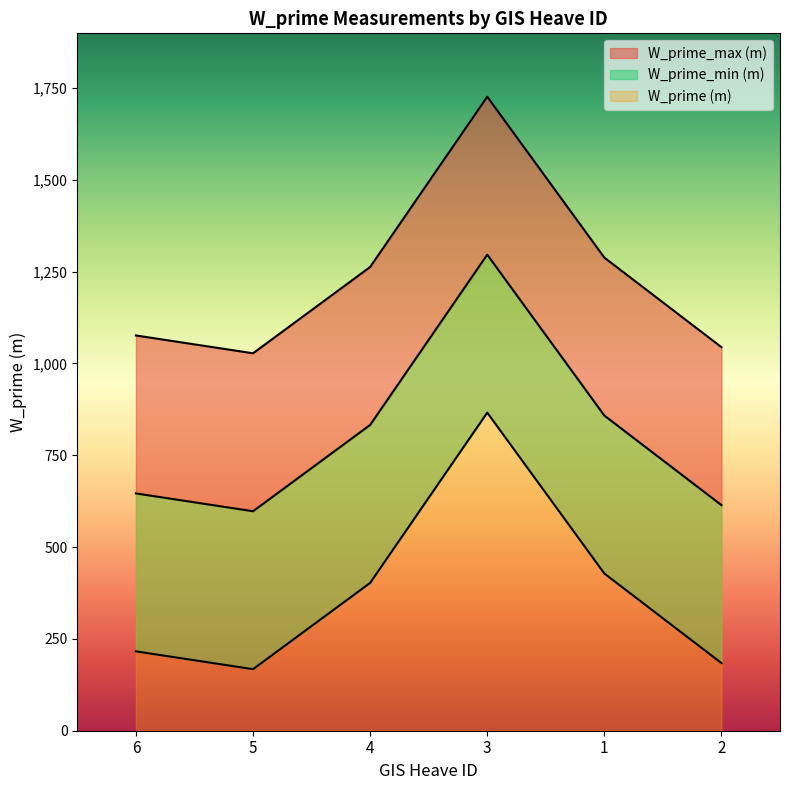

At which category does W_prime (m) reach its first local valley?

5